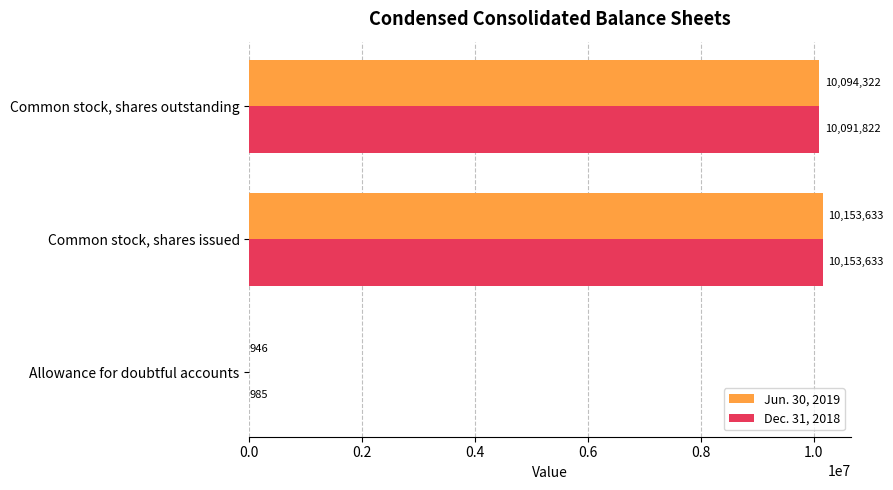

What is the maximum value for Dec. 31, 2018?

10153633